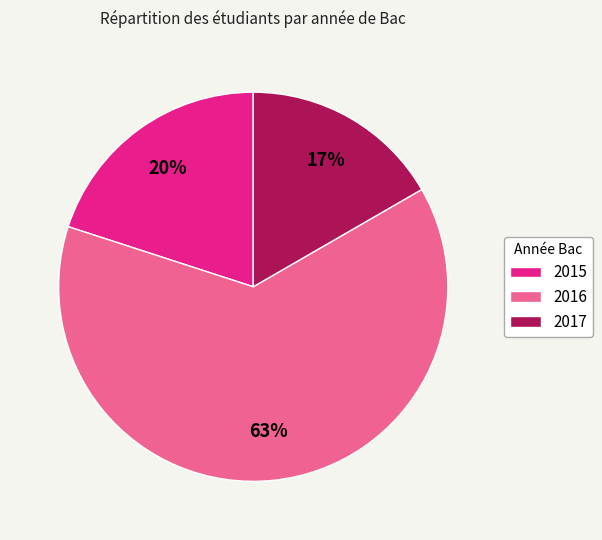

To the nearest percent, what portion does 2016 represent?

63%